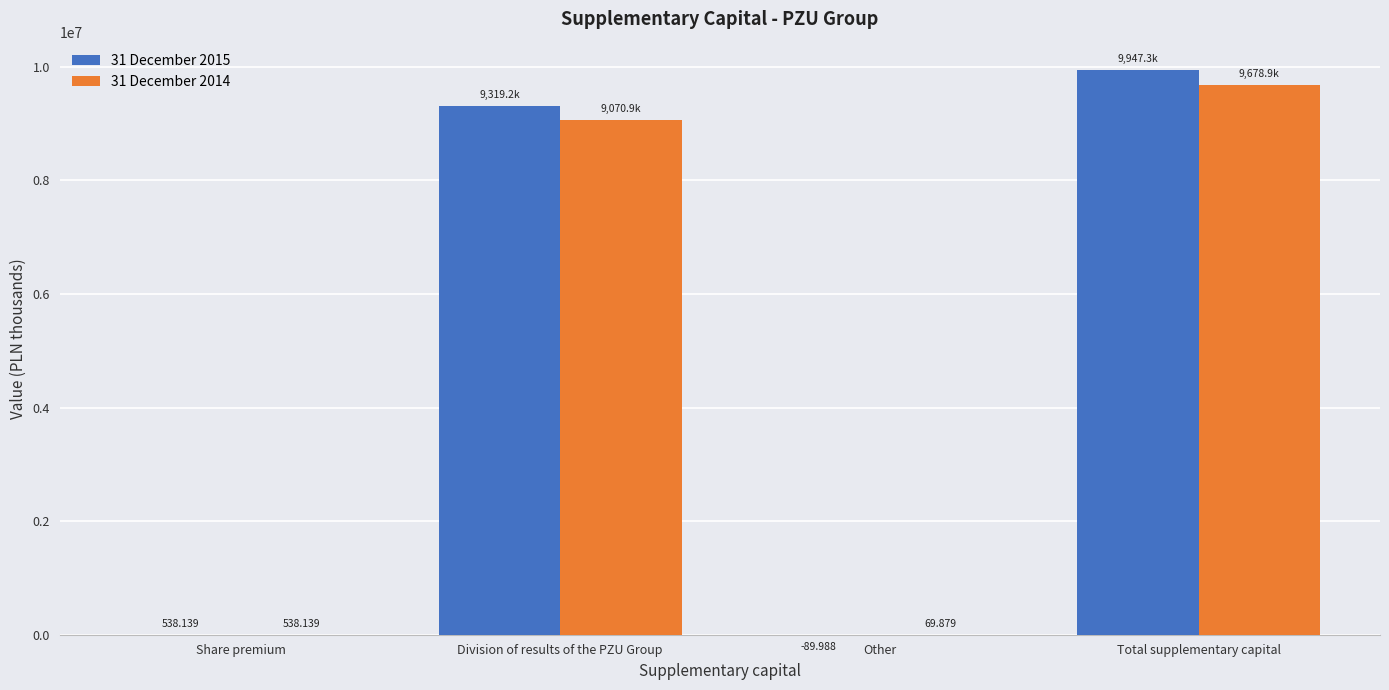

At which label does 31 December 2015 reach its peak?

Total supplementary capital